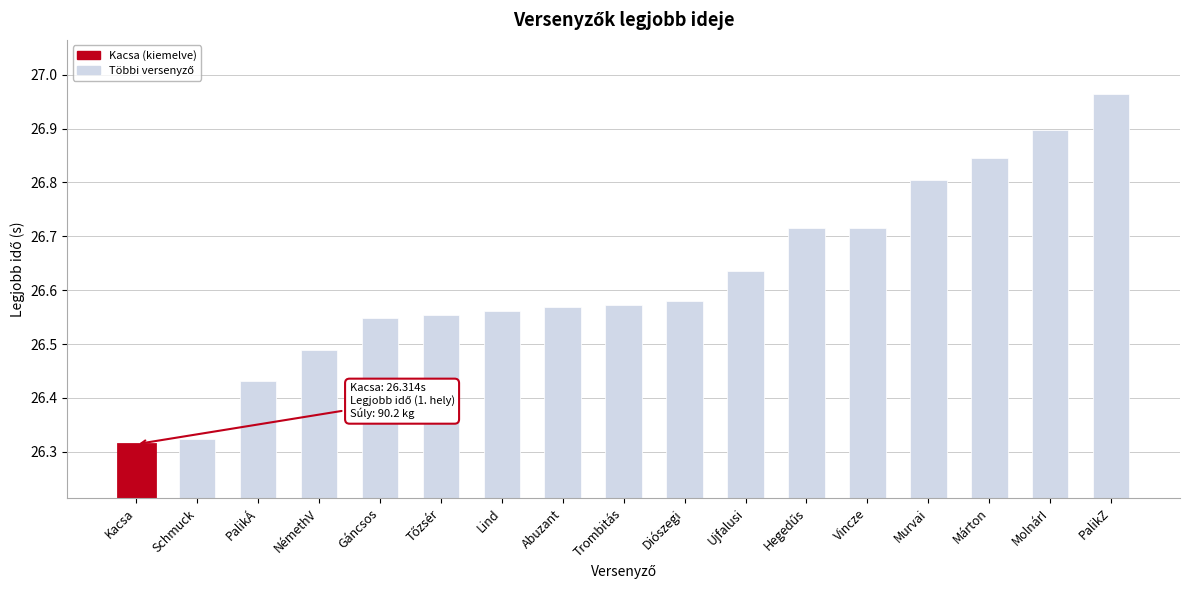

List the labels in order of value, smallest first.

Kacsa, Schmuck, PalikÁ, NémethV, Gáncsos, Tőzsér, Lind, Abuzant, Trombitás, Diószegi, Ujfalusi, Hegedűs, Vincze, Murvai, Márton, MolnárI, PalikZ